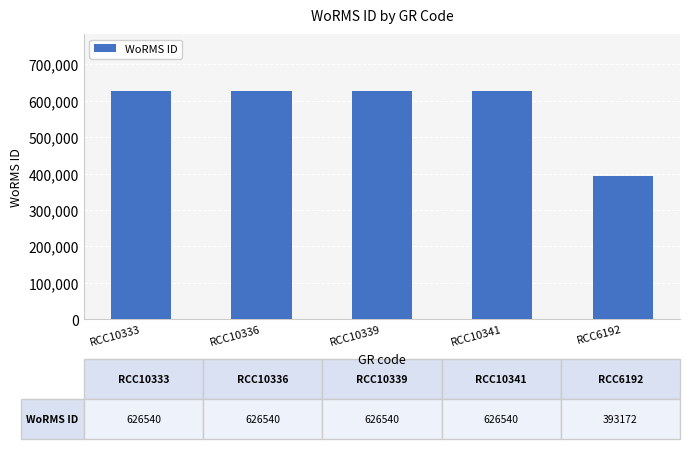

The chart shows a value of 626540 at RCC10341. True or false?

True